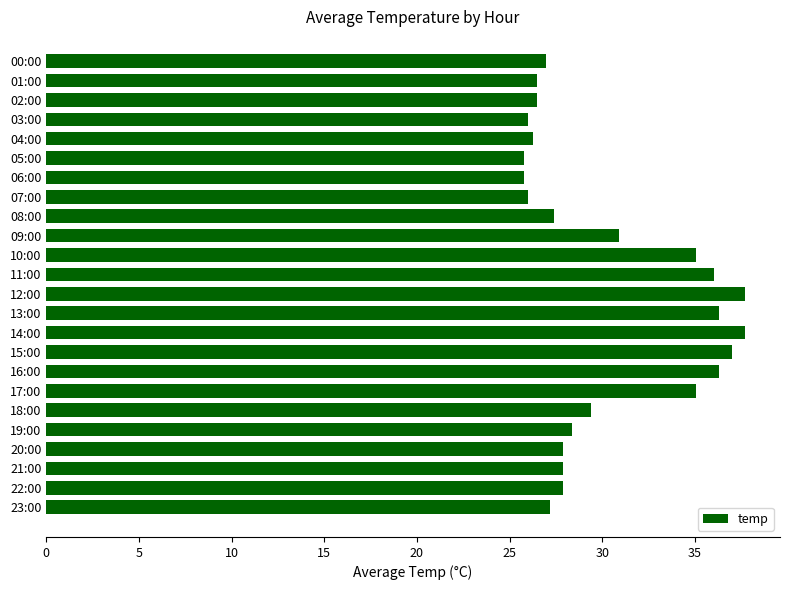

Between 14:00 and 05:00, which is larger?

14:00